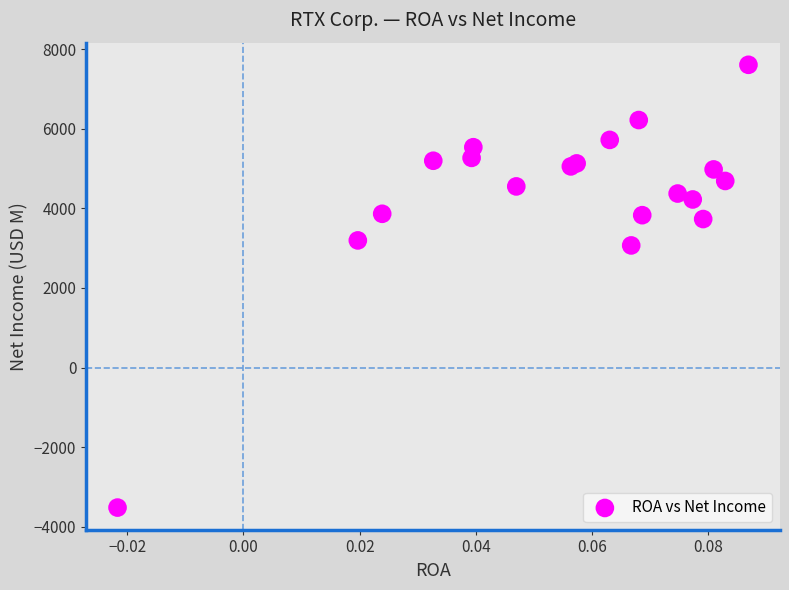

What Y value in the scatter plot is closest to 2044?

3069